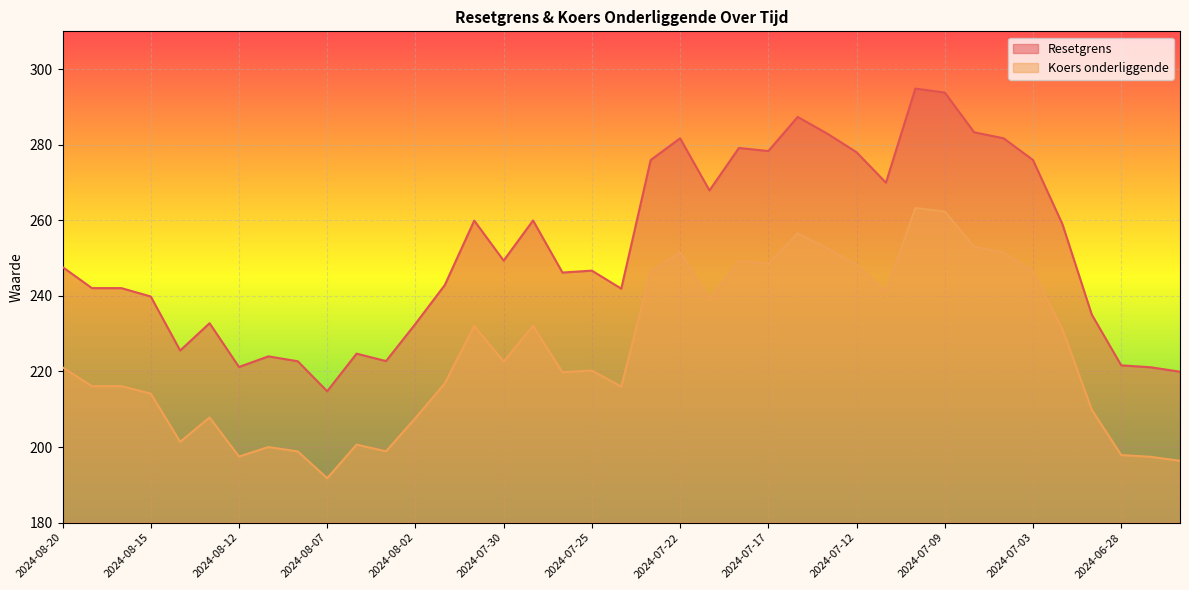

True or false: Koers onderliggende and Resetgrens intersect in this chart.

False